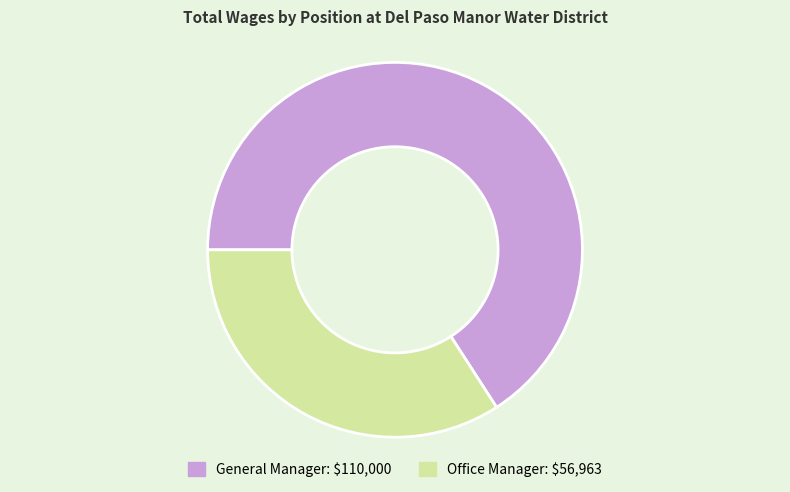

Count the number of slices in the pie.

2